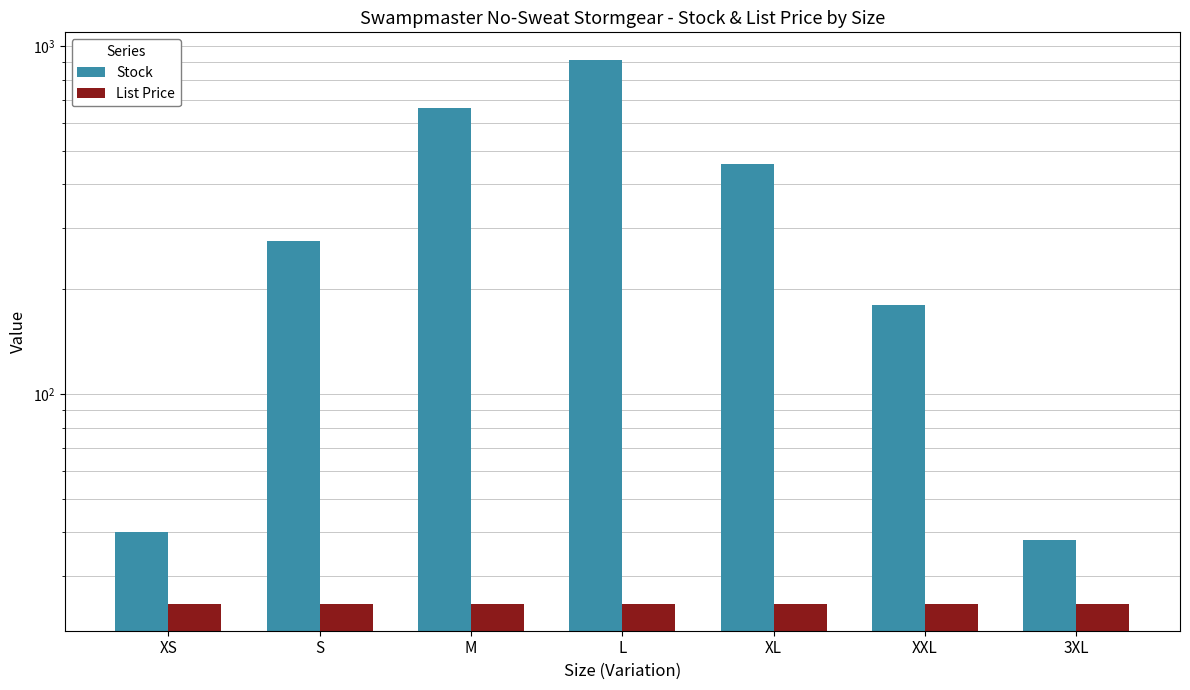

True or false: Stock has a value of 107.4 at S.

False